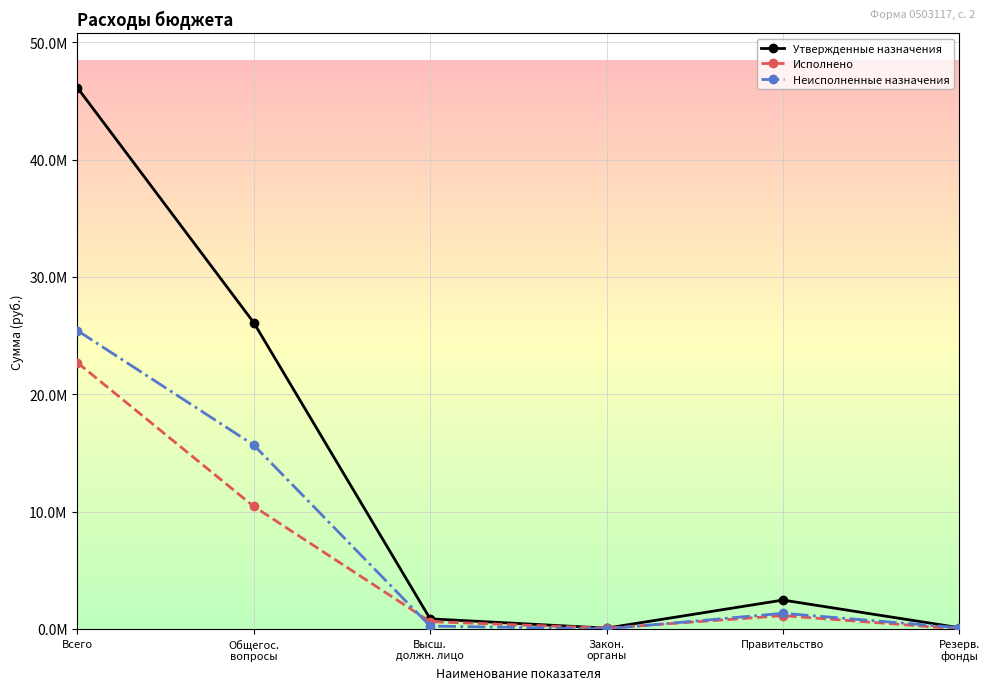

Does the chart have visible grid lines?

Yes